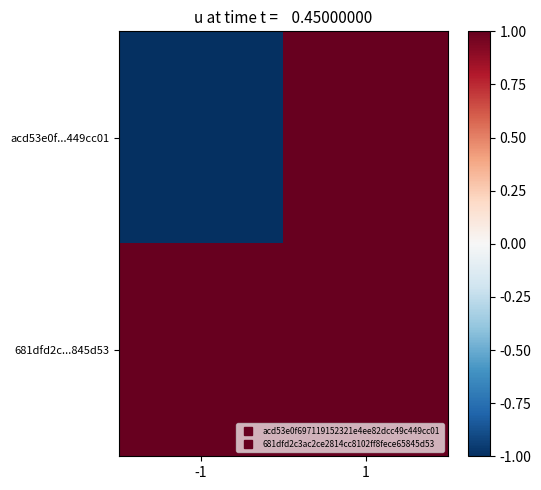

What is the total value across all series at 1?

18